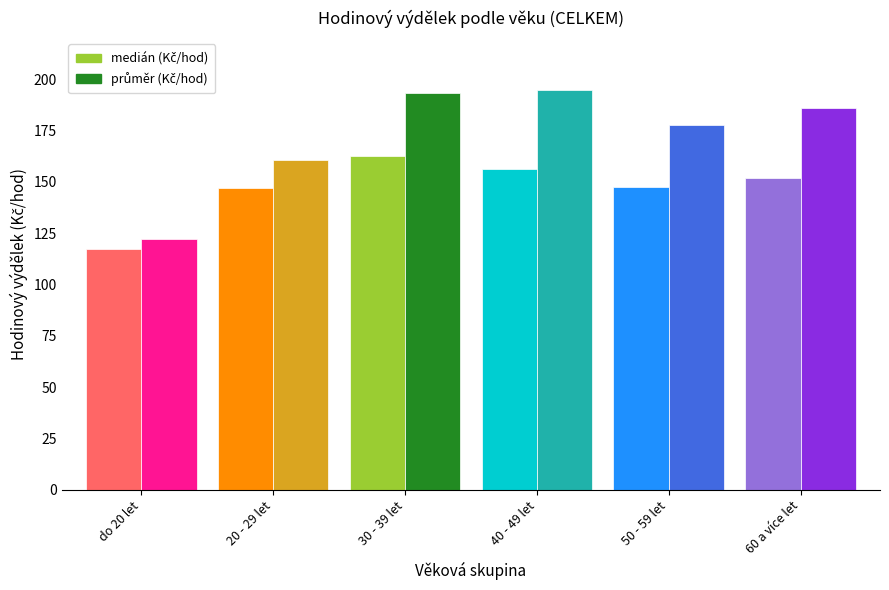

Where is medián (Kč/hod) nearest to the value 139?

20 - 29 let